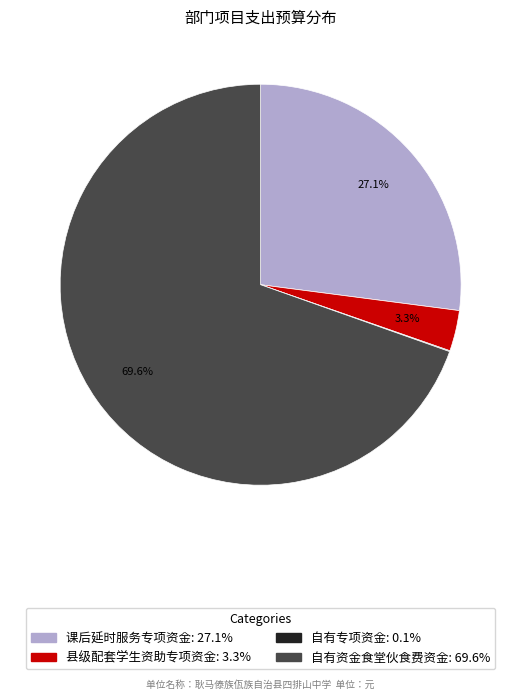

To the nearest percent, what percentage of the pie is 县级配套学生资助专项资金?

3%